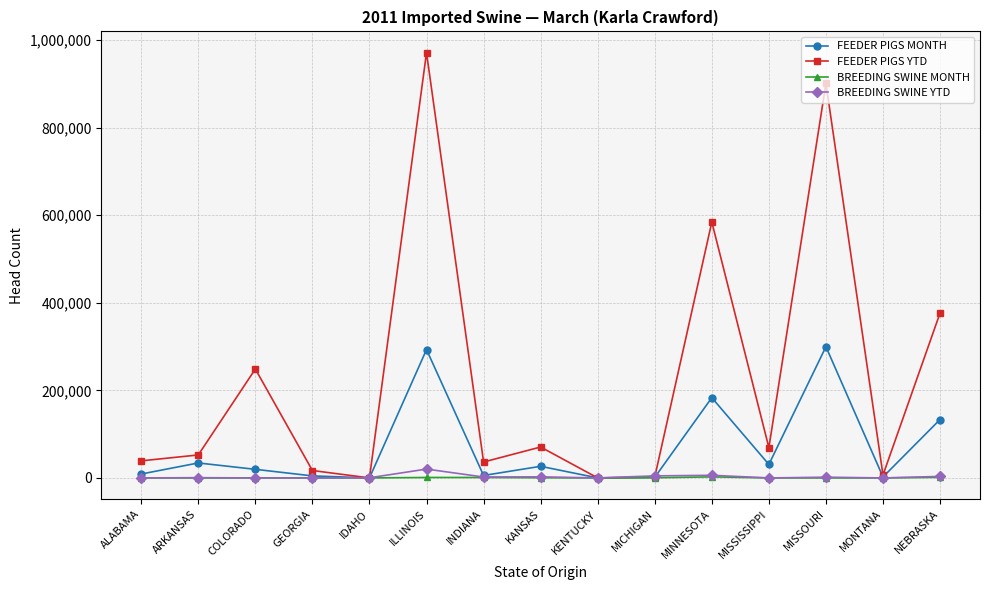

Between ALABAMA and GEORGIA, which series saw the biggest shift?

FEEDER PIGS YTD